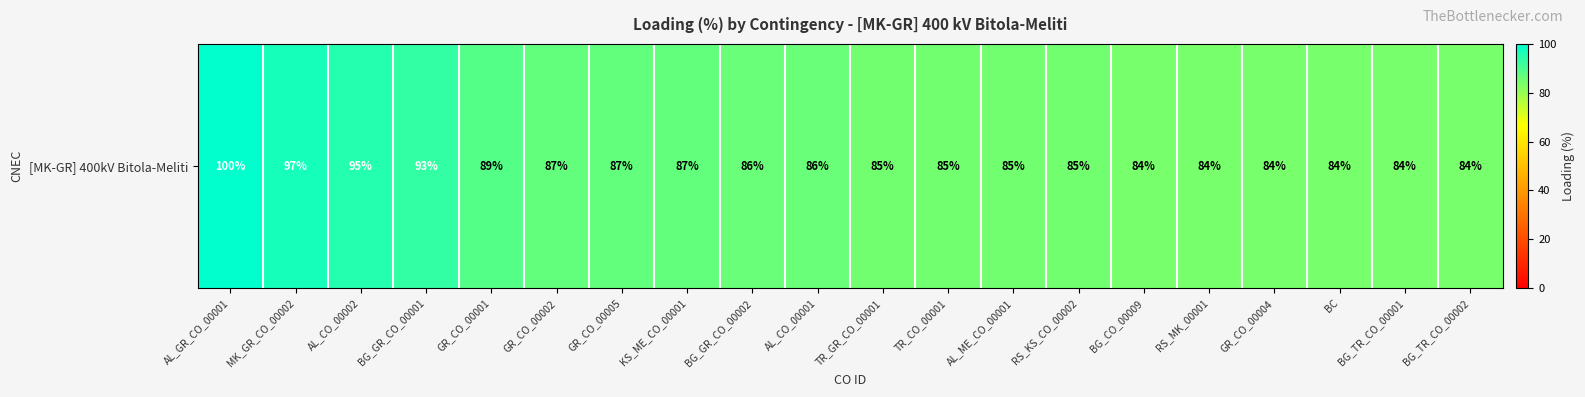

Reading left to right, transcribe all the data shown in this chart.

100	97	95	93	89	87	87	87	86	86	85	85	85	85	84	84	84	84	84	84